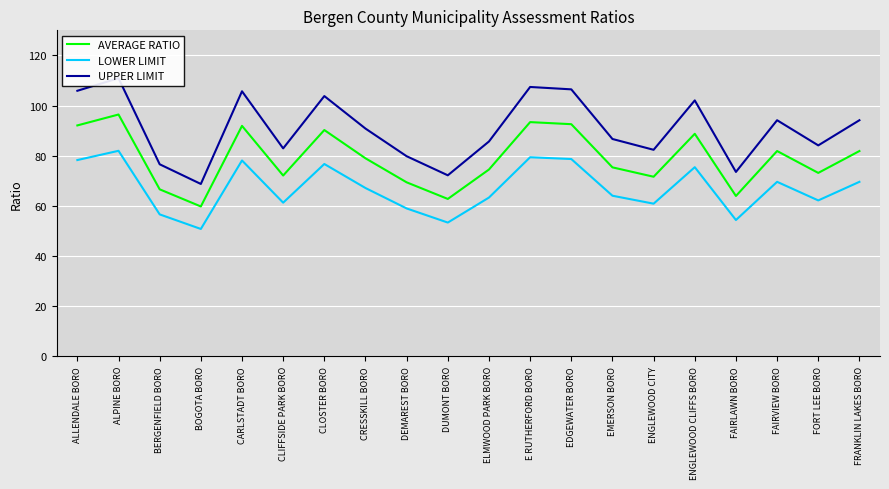

The value of UPPER LIMIT at E RUTHERFORD BORO is 107.4. True or false?

True